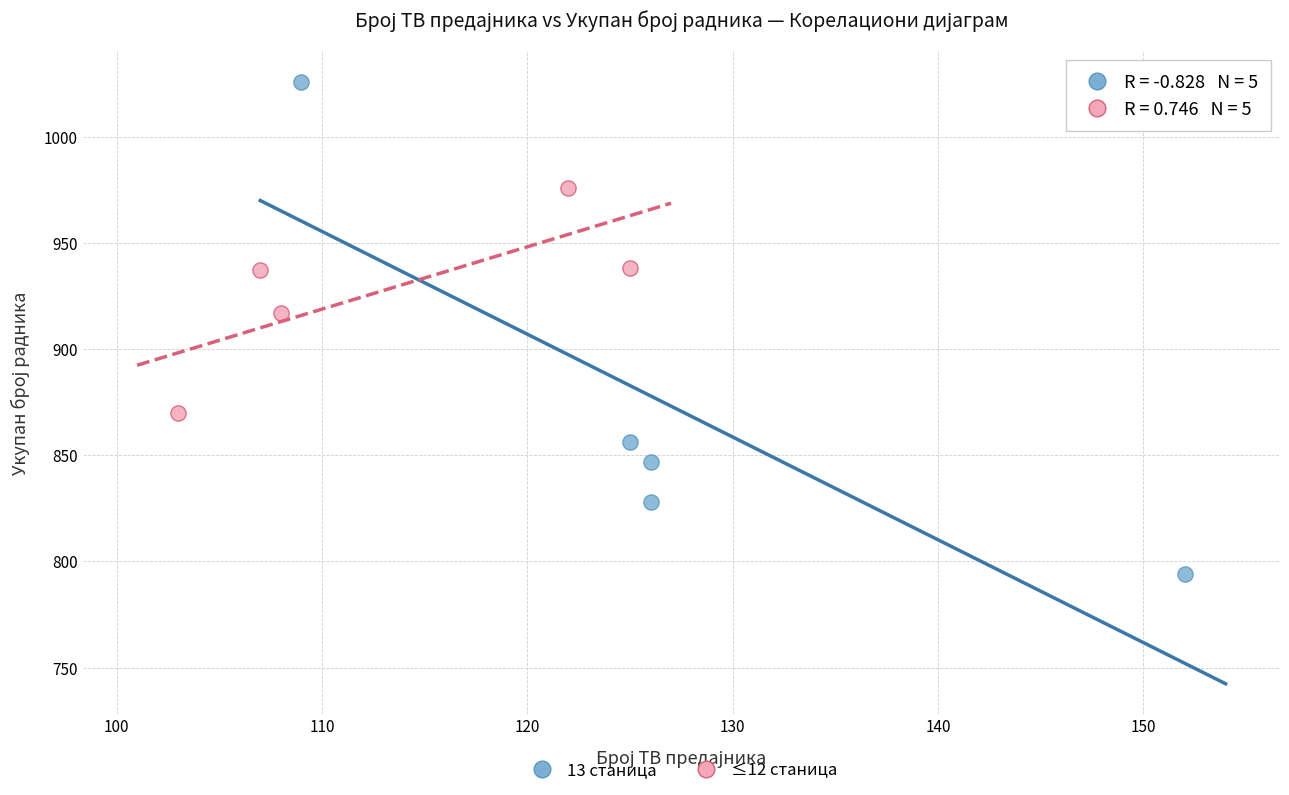

What are all the series names shown in the legend?

13 станица, ≤12 станица